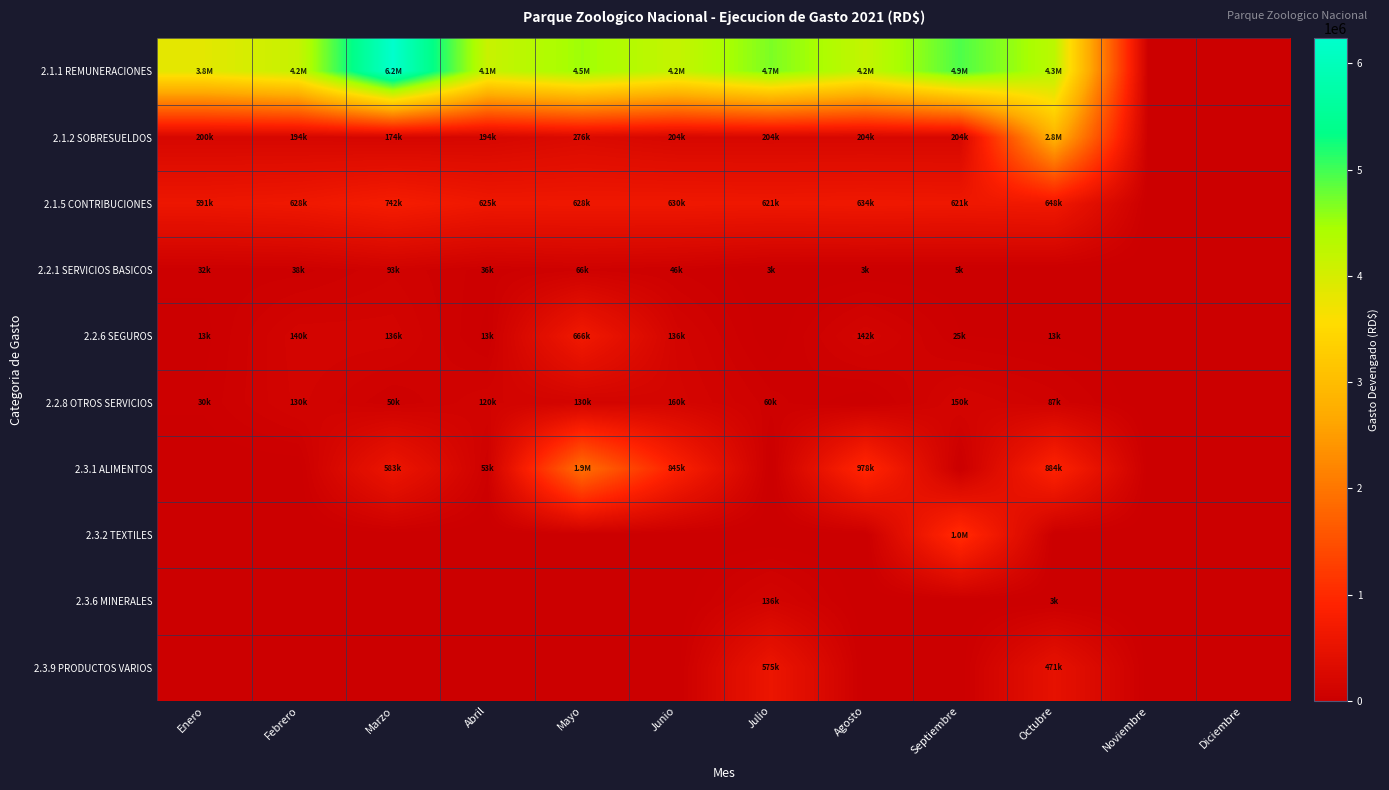

Between Enero and Agosto, which series saw the biggest shift?

2.3.1 ALIMENTOS